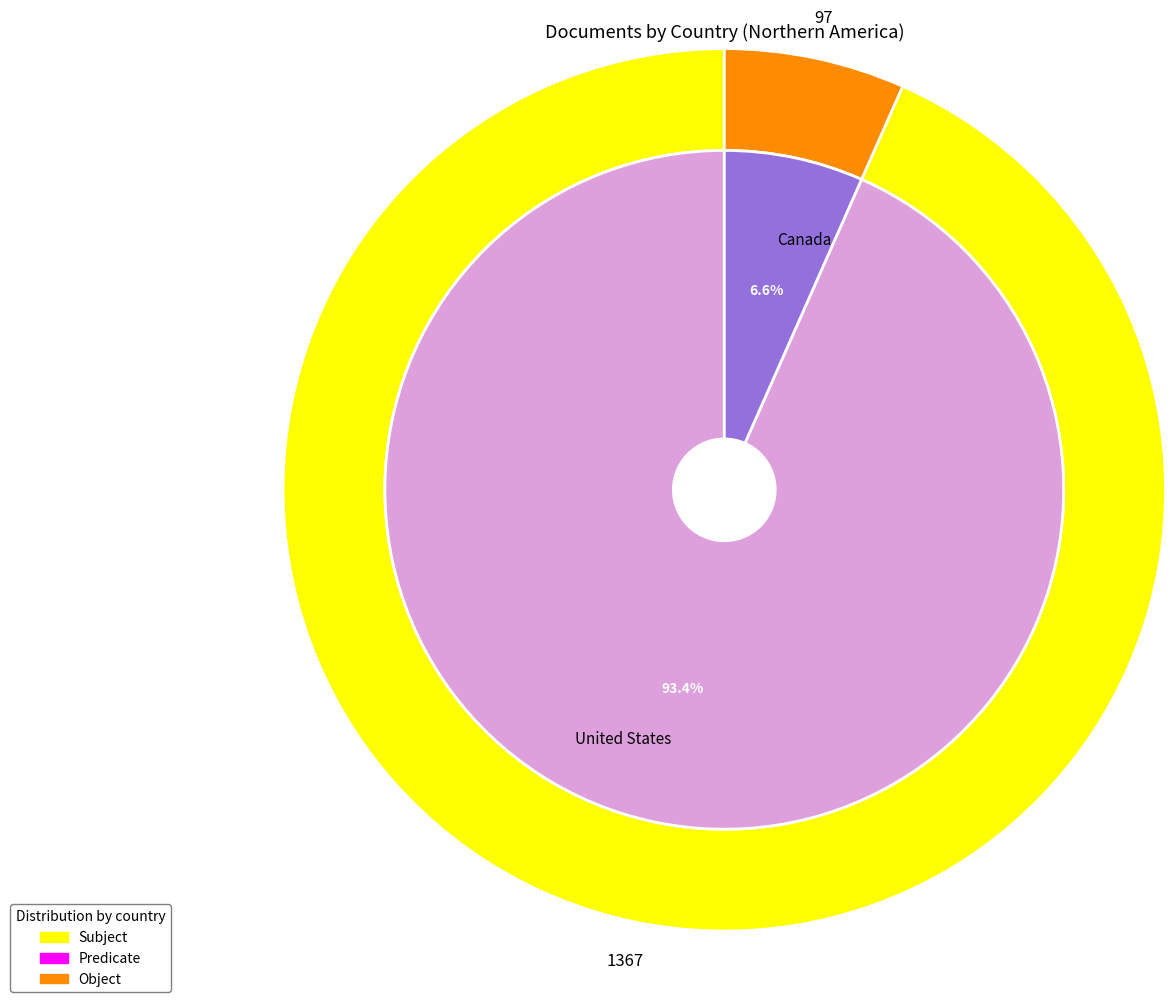

Which category accounts for the majority?

United States